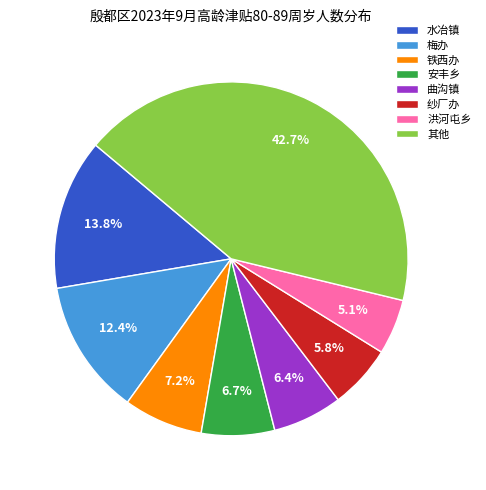

To the nearest percent, what percentage of the pie is 曲沟镇?

6%